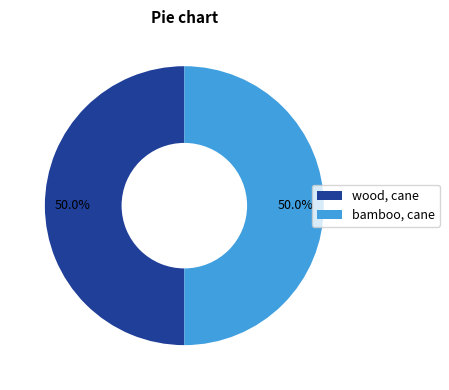

Approximately how many times larger is the value at bamboo, cane compared to wood, cane?

1.0